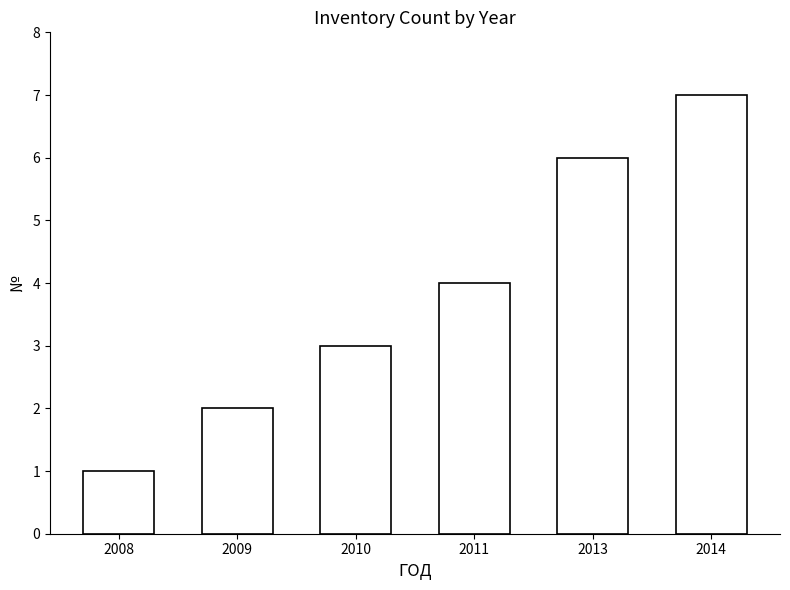

The value at 2008 is 2. True or false?

False